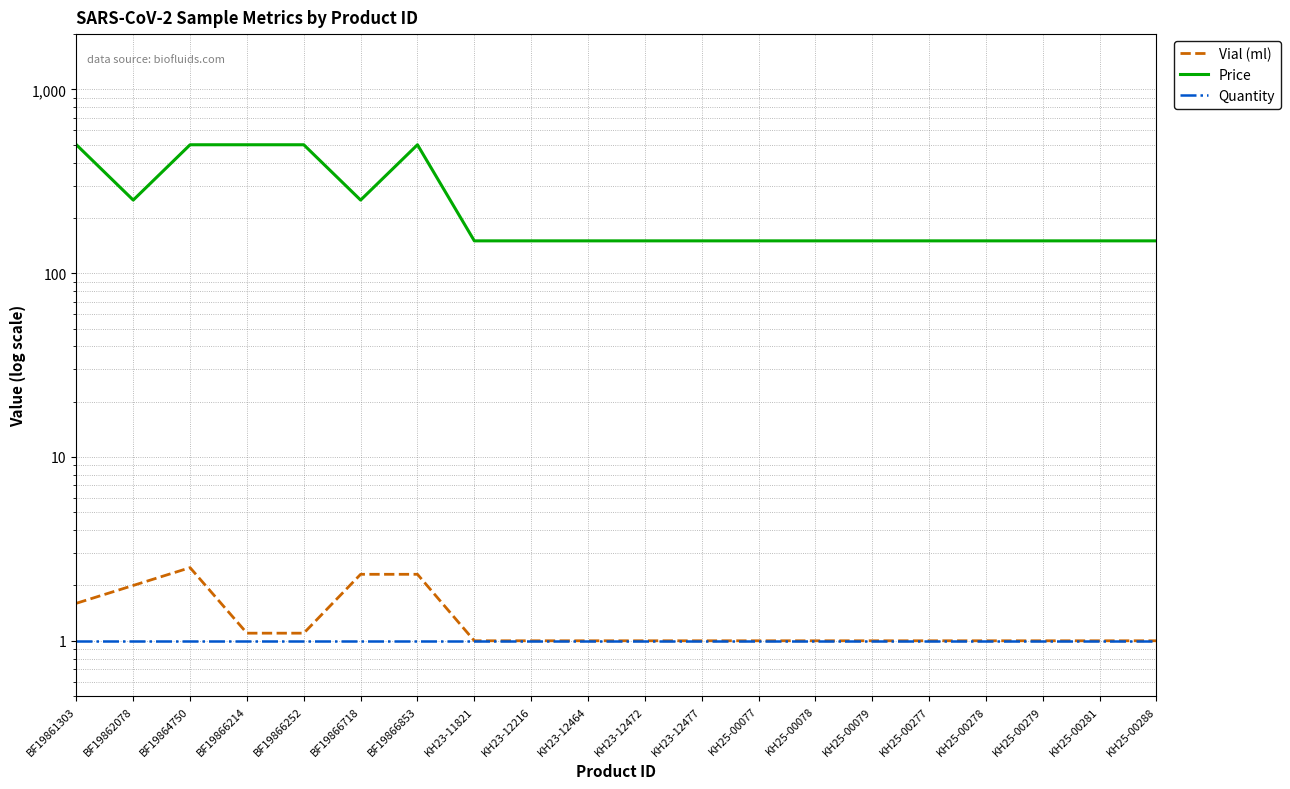

What is the value of the Vial (ml) point at the 9th from the left?

1.0